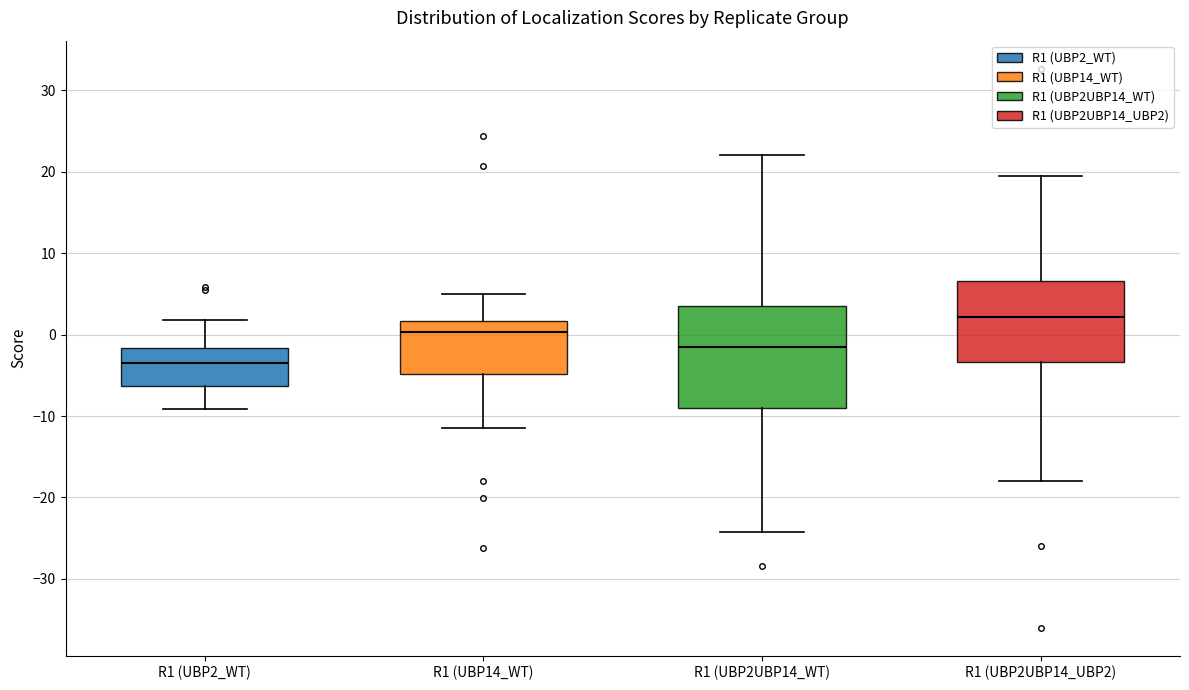

Reading left to right, read every box against the y-axis: the position of its median line, the range the box covers, and the ends of its whiskers. The values are not printed on the chart, so give them approximately, as read against the axis.

R1 (UBP2_WT): median -3, box -6 to -2, whiskers -9 to 2
R1 (UBP14_WT): median 0, box -5 to 2, whiskers -11 to 5
R1 (UBP2UBP14_WT): median -2, box -9 to 3, whiskers -24 to 22
R1 (UBP2UBP14_UBP2): median 2, box -3 to 7, whiskers -18 to 19